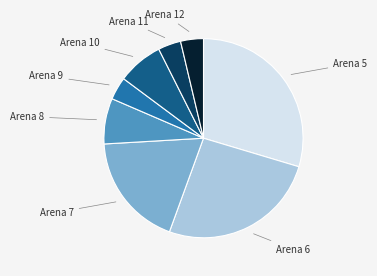

Does Arena 6 represent more than half of the total?

No